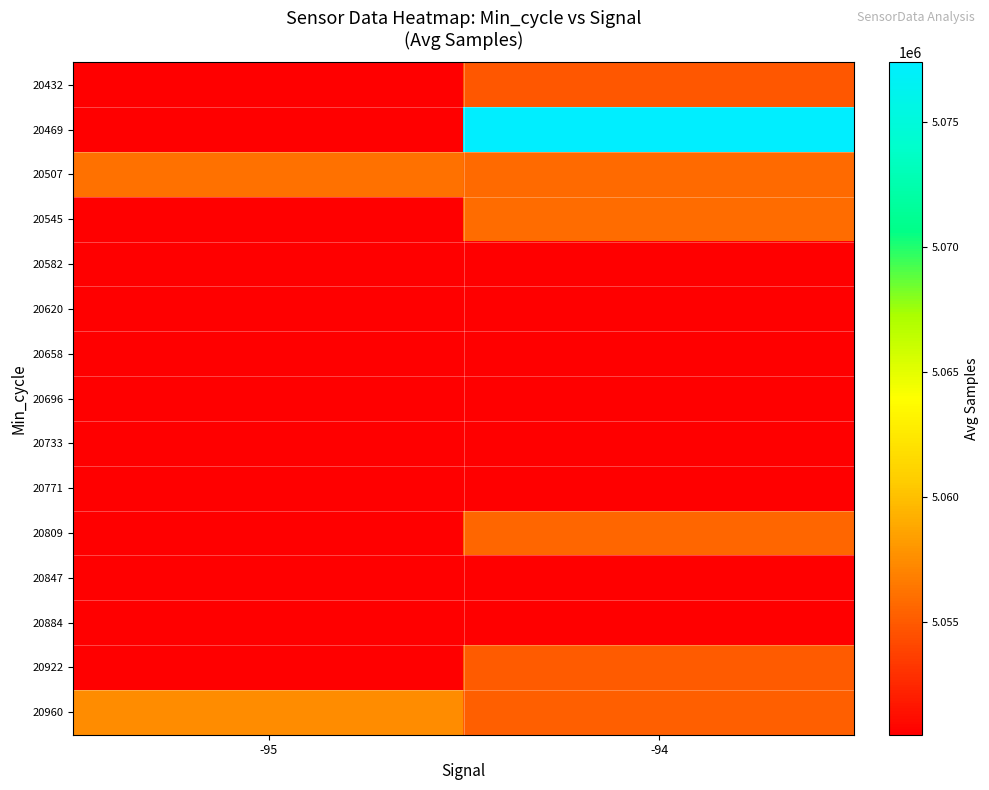

What is the spread (max minus min) of values at -94?

26879.5